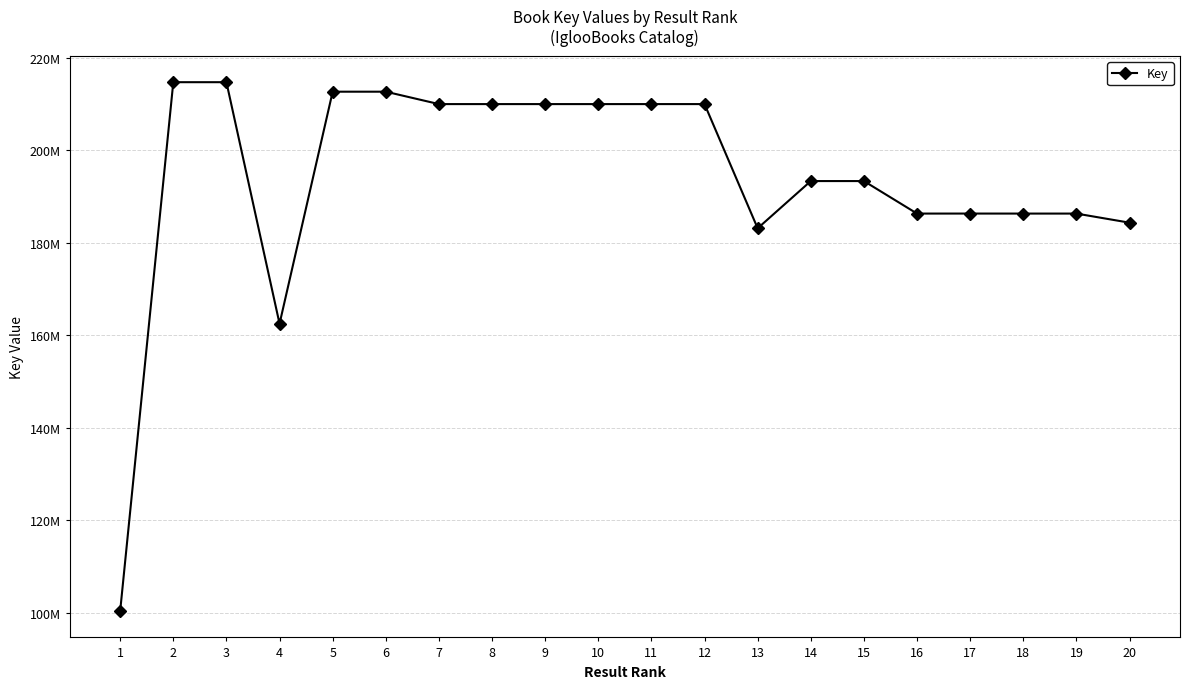

The chart shows a value of 140853606 at 8. True or false?

False